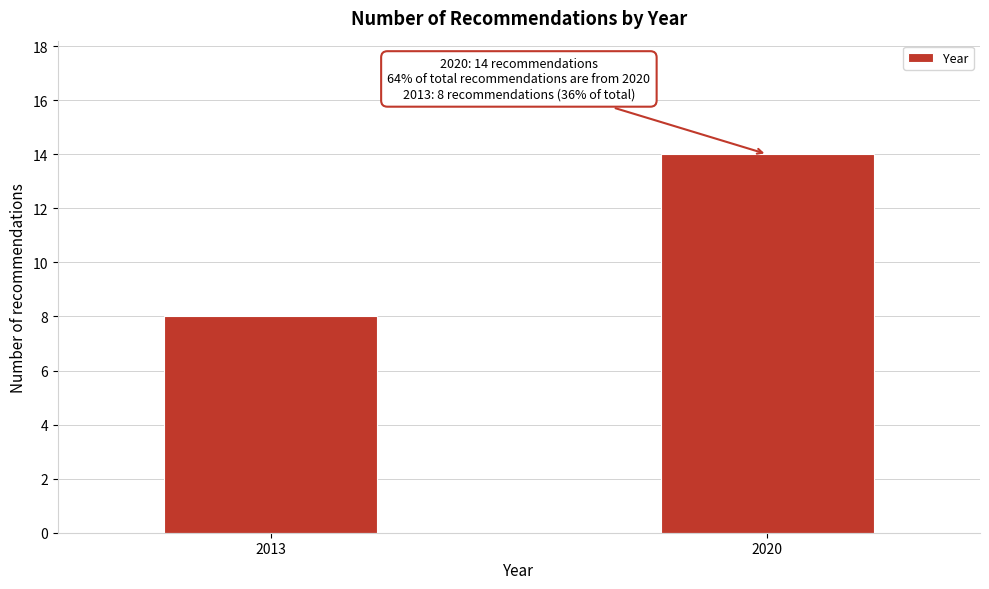

Reading left to right, list all the values displayed in this chart.

8	14